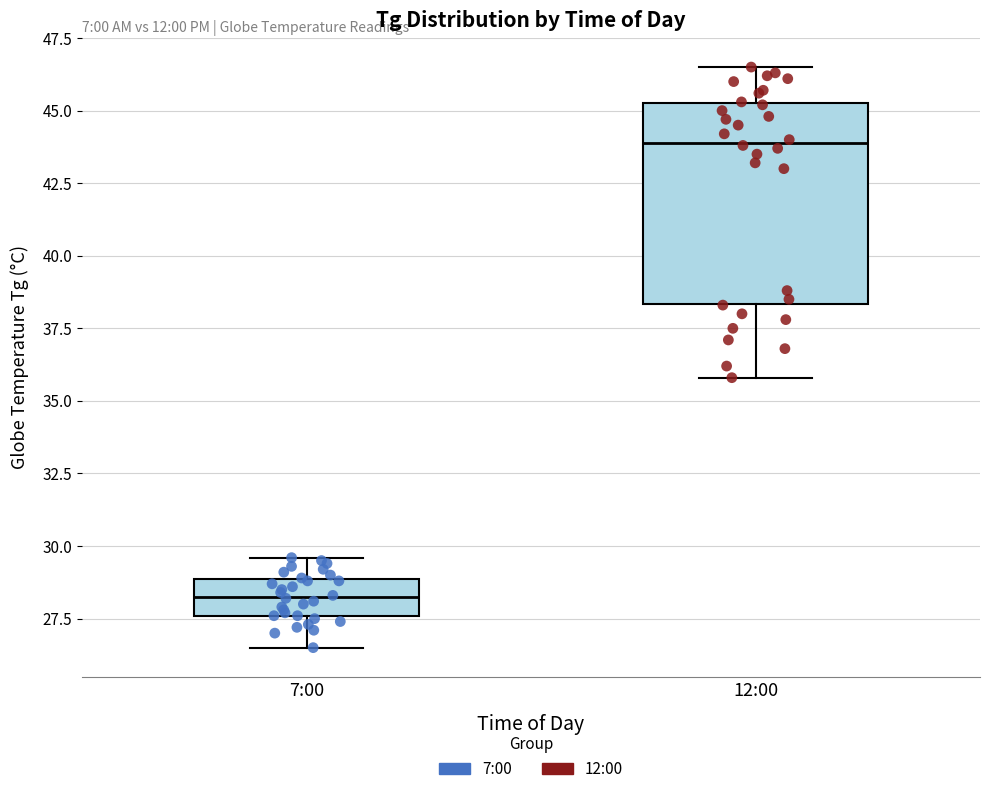

Which box has the highest median line?

12:00